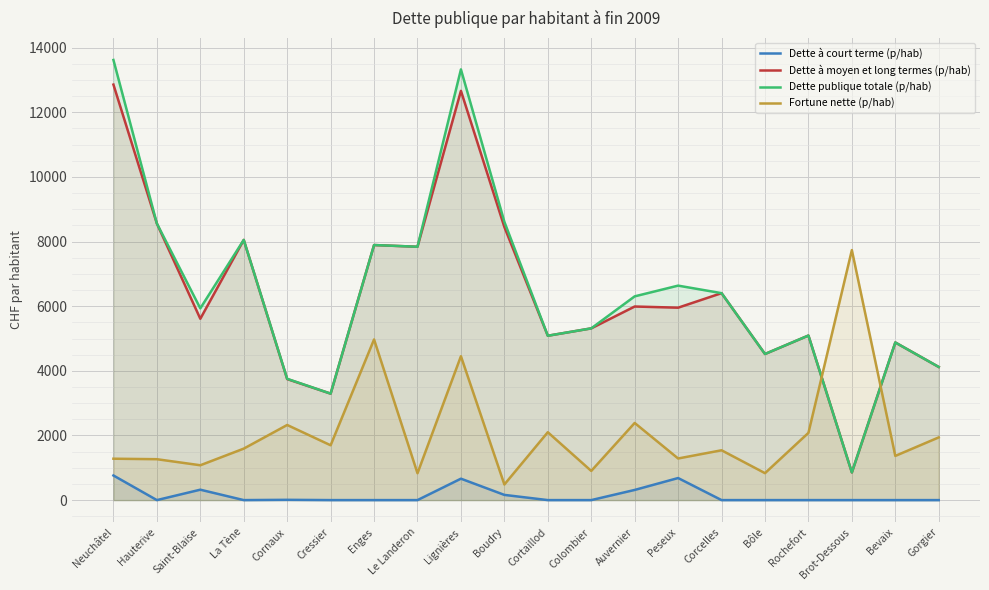

How many distinct data groups are displayed?

4